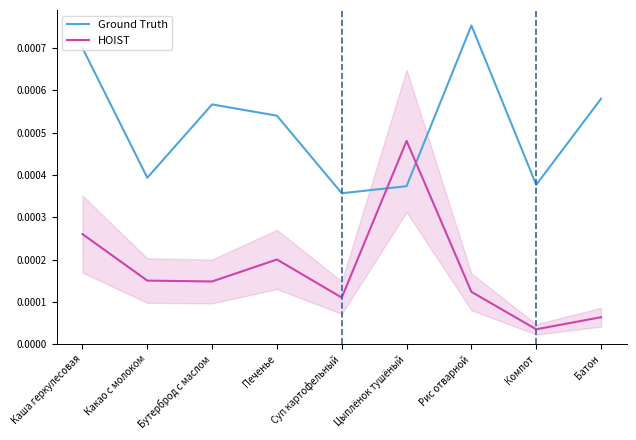

At which label is HOIST closest to 0?

Компот